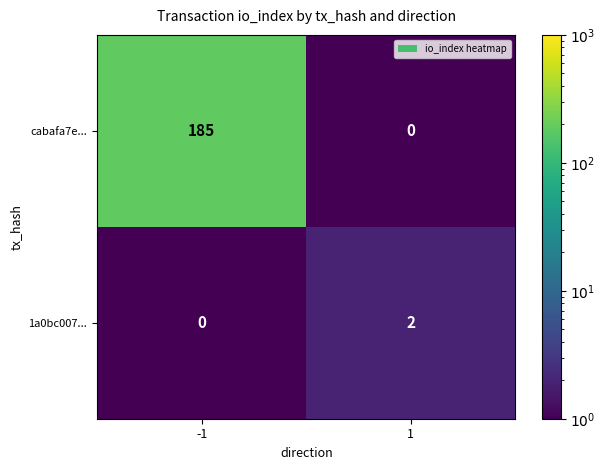

Is the value of 1a0bc007... at -1 greater than the value of cabafa7e... at -1?

No